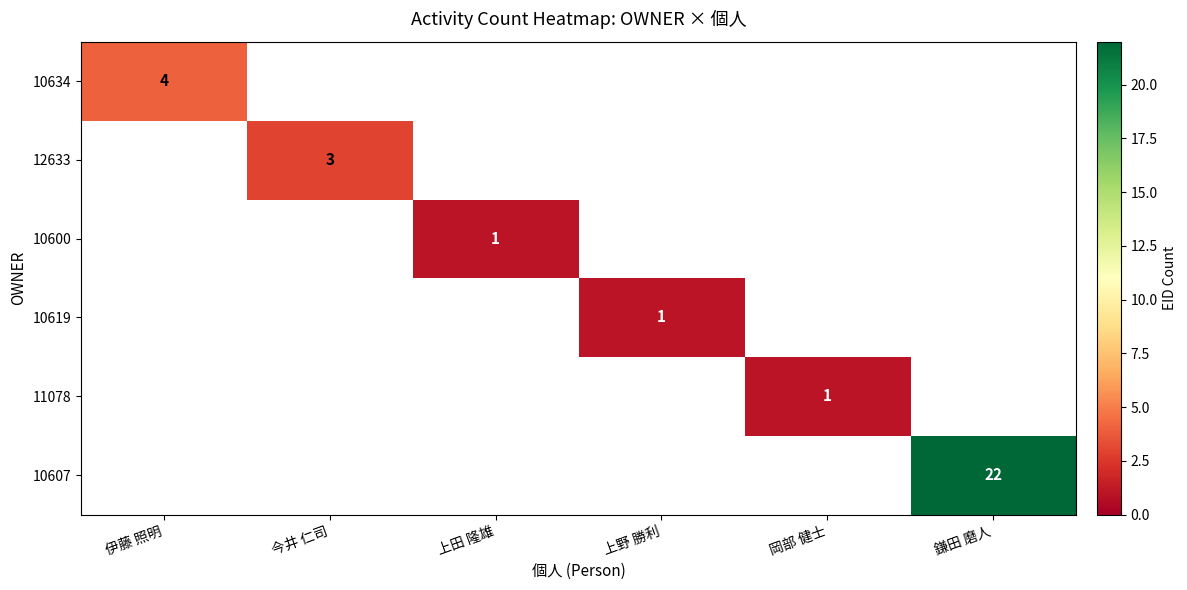

At how many categories does at least one series exceed 12?

1